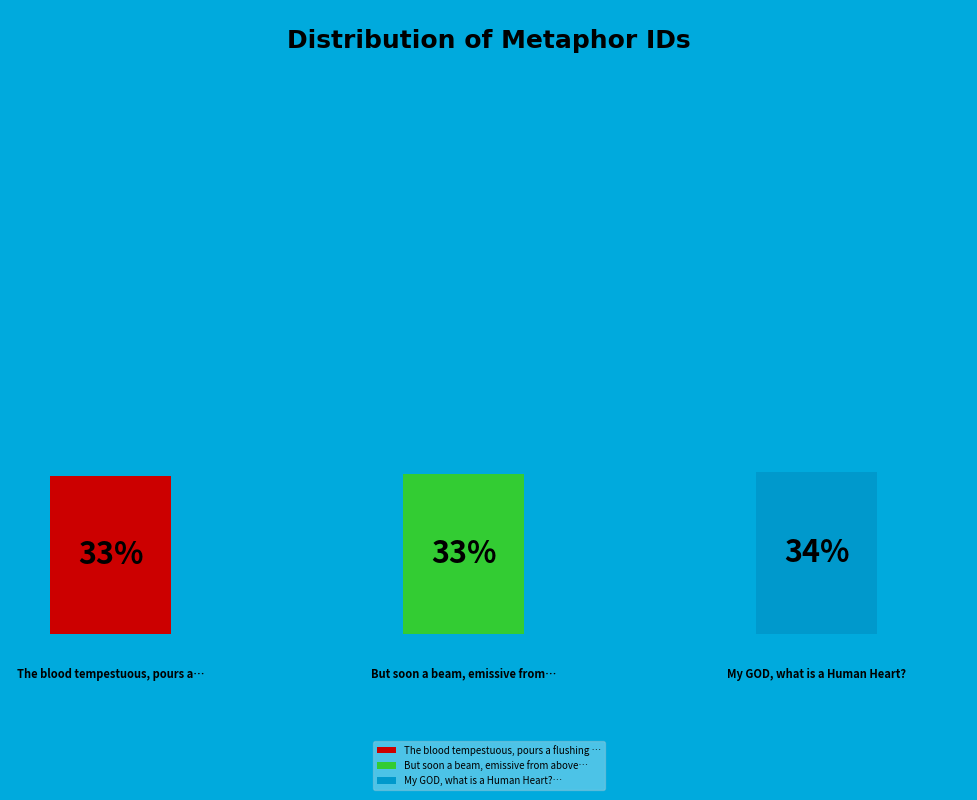

To the nearest percent, what is the combined percentage of The blood tempestuous, pours a flushing wave and My GOD, what is a Human Heart??

67%